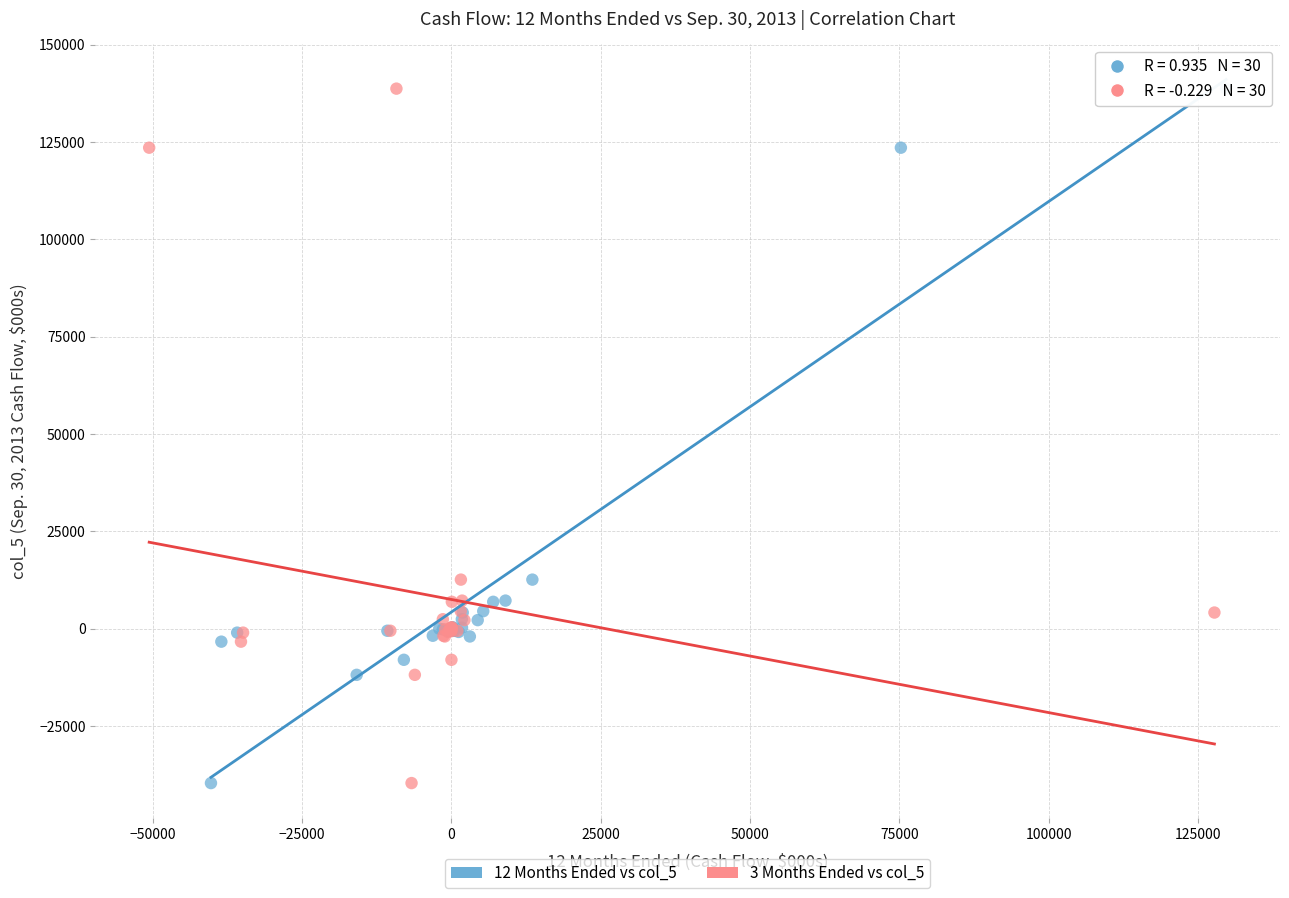

What are all the series names shown in the legend?

12 Months Ended vs col_5, 3 Months Ended vs col_5